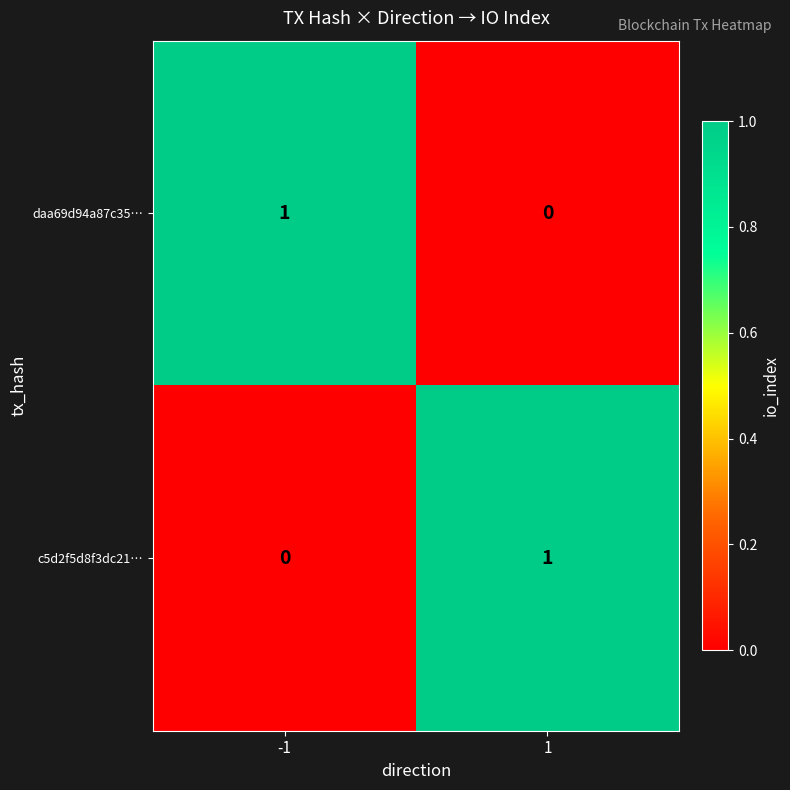

Rank the series at 1 from lowest to highest value.

daa69d94a87c35…, c5d2f5d8f3dc21…